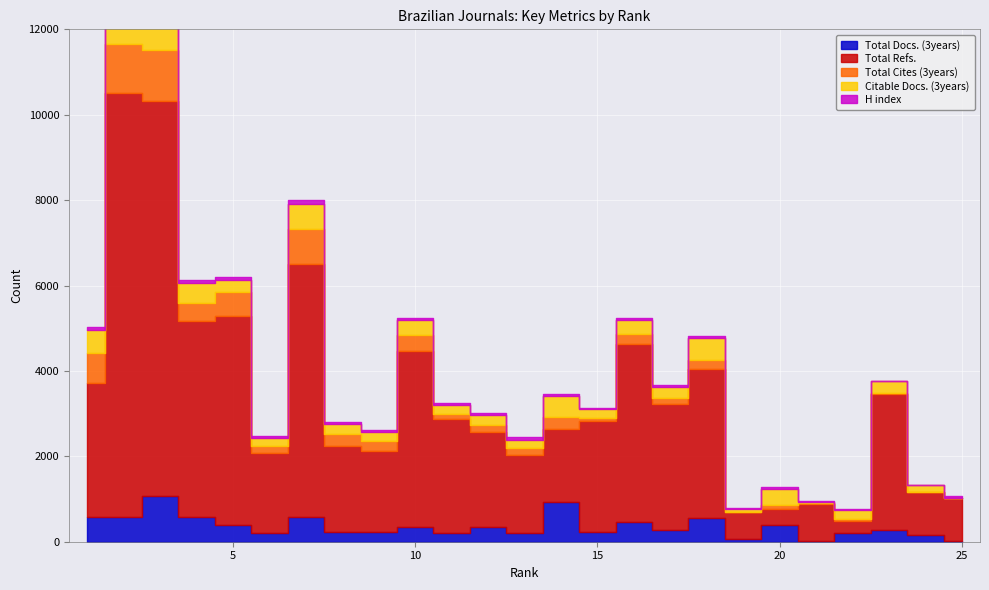

How many intersections are there between Total Refs. and Total Docs. (3years)?

2